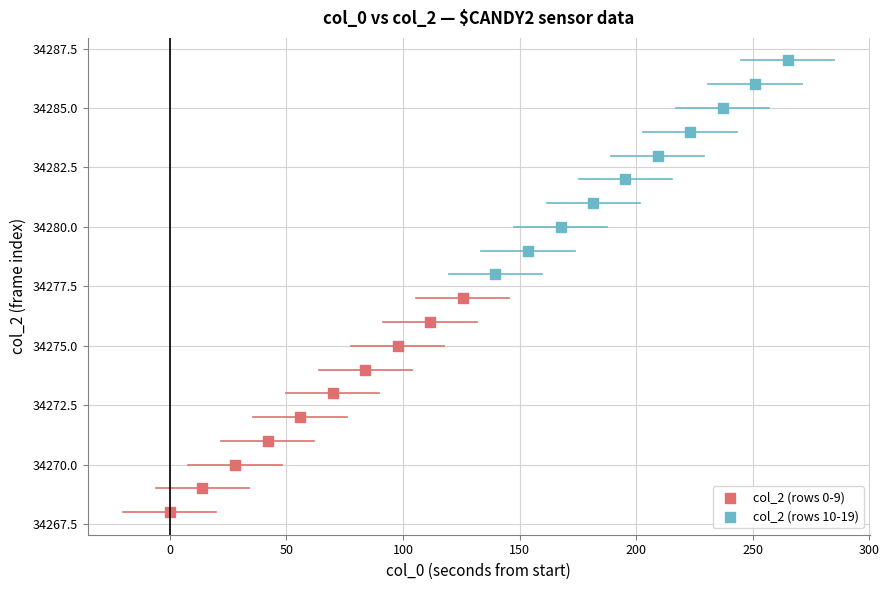

What are all the series names shown in the legend?

col_2 (rows 0-9), col_2 (rows 10-19)